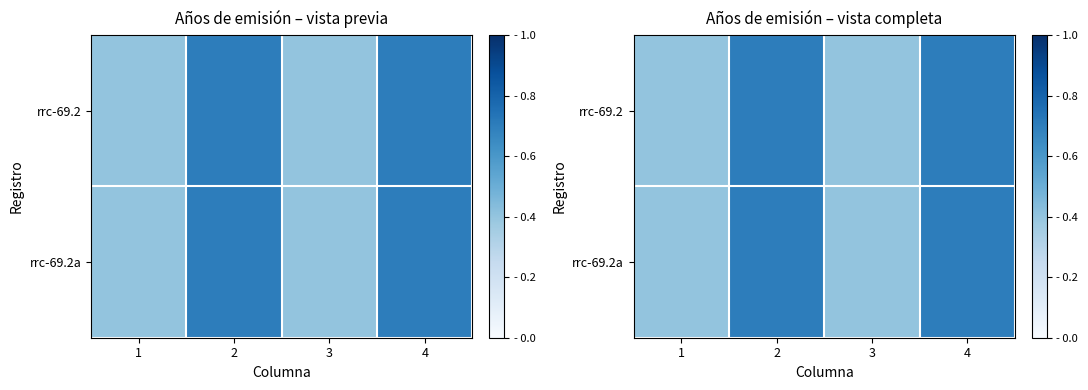

Which label corresponds to the smallest value in the chart?

1